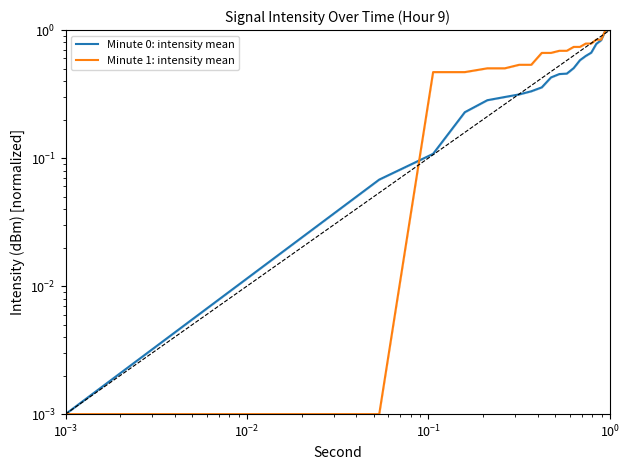

What is the label of the 4th point from the left?

$\mathdefault{10^{-1}}$